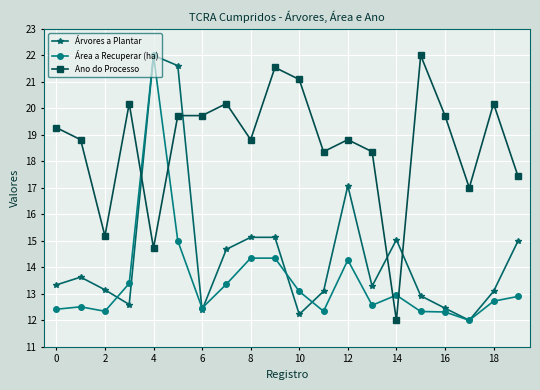

What is the lowest value of the Ano do Processo series?

12.0